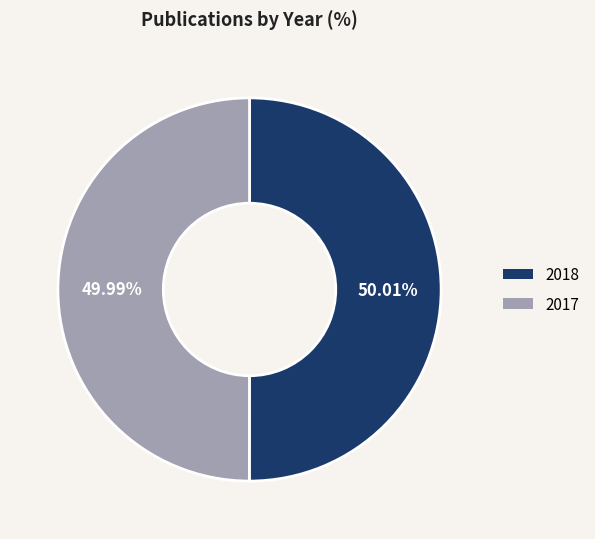

To the nearest percent, what portion does 2018 represent?

50%